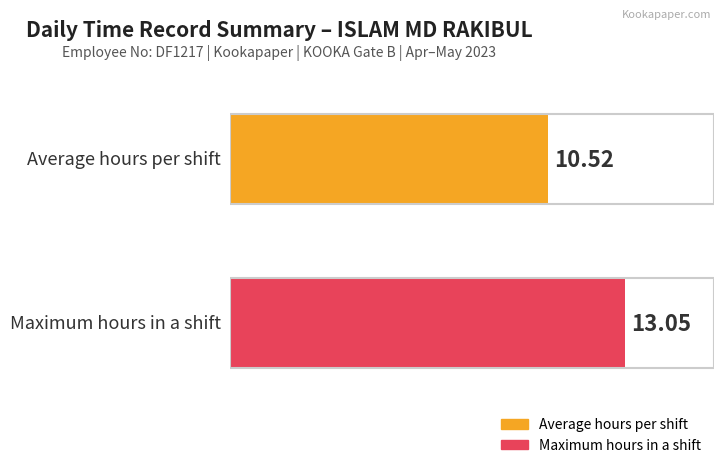

The chart shows a value of 8.2 at 20-Sat. True or false?

False